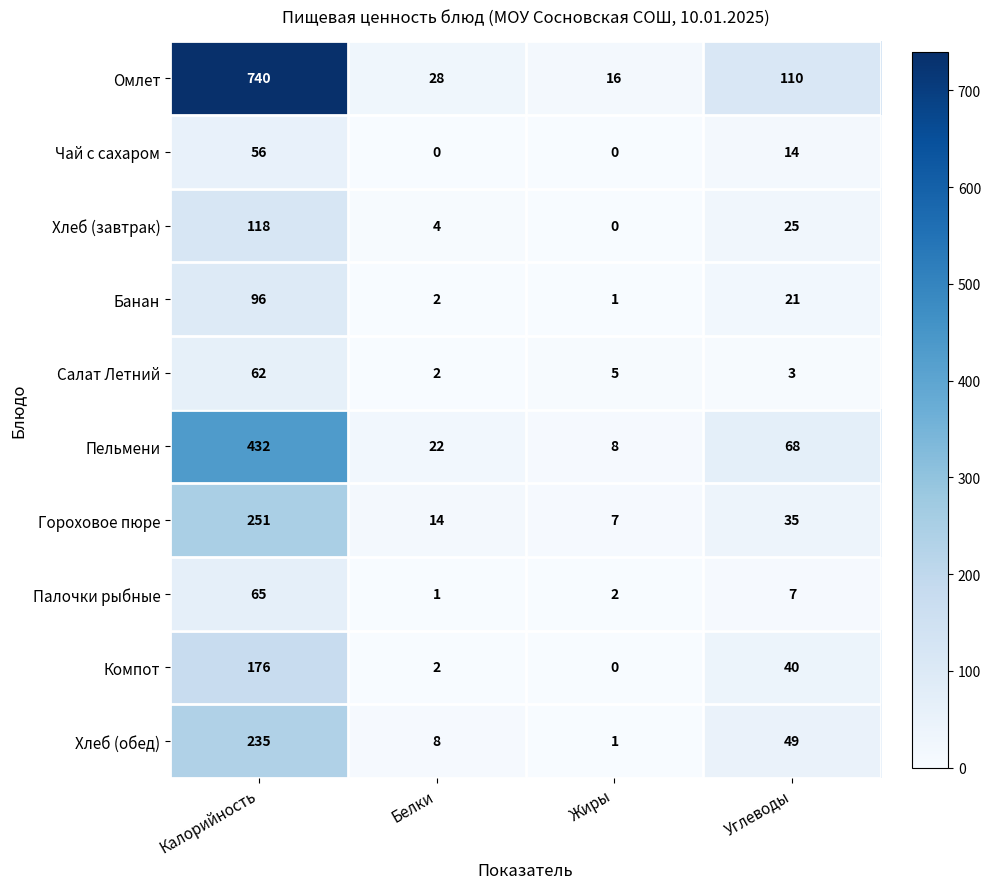

Rank the categories by Омлет value from highest to lowest.

Калорийность, Углеводы, Белки, Жиры